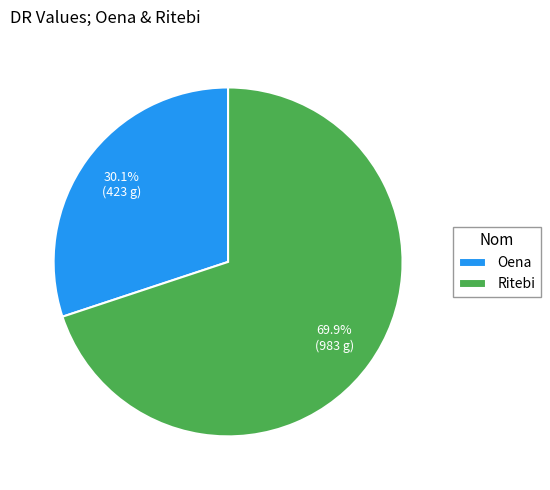

Which category accounts for the majority?

Ritebi